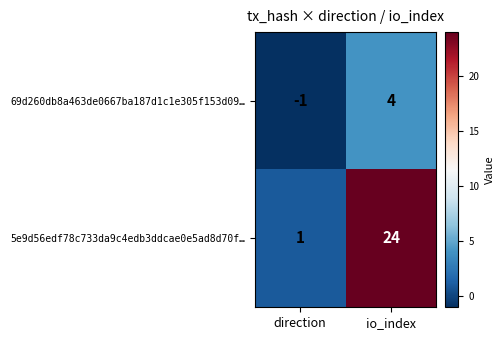

What is the difference between the maximum and minimum values in the 69d260db8a463de0667ba187d1c1e305f153d09… series?

5